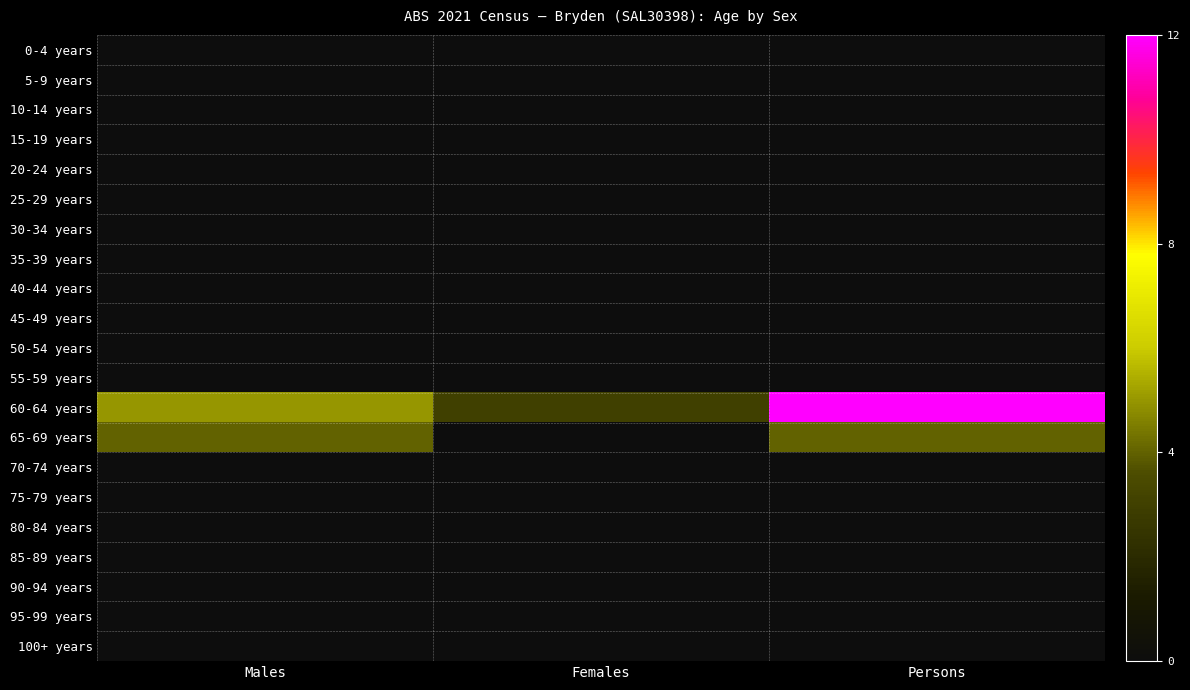

What is the spread (max minus min) of values at Males?

5